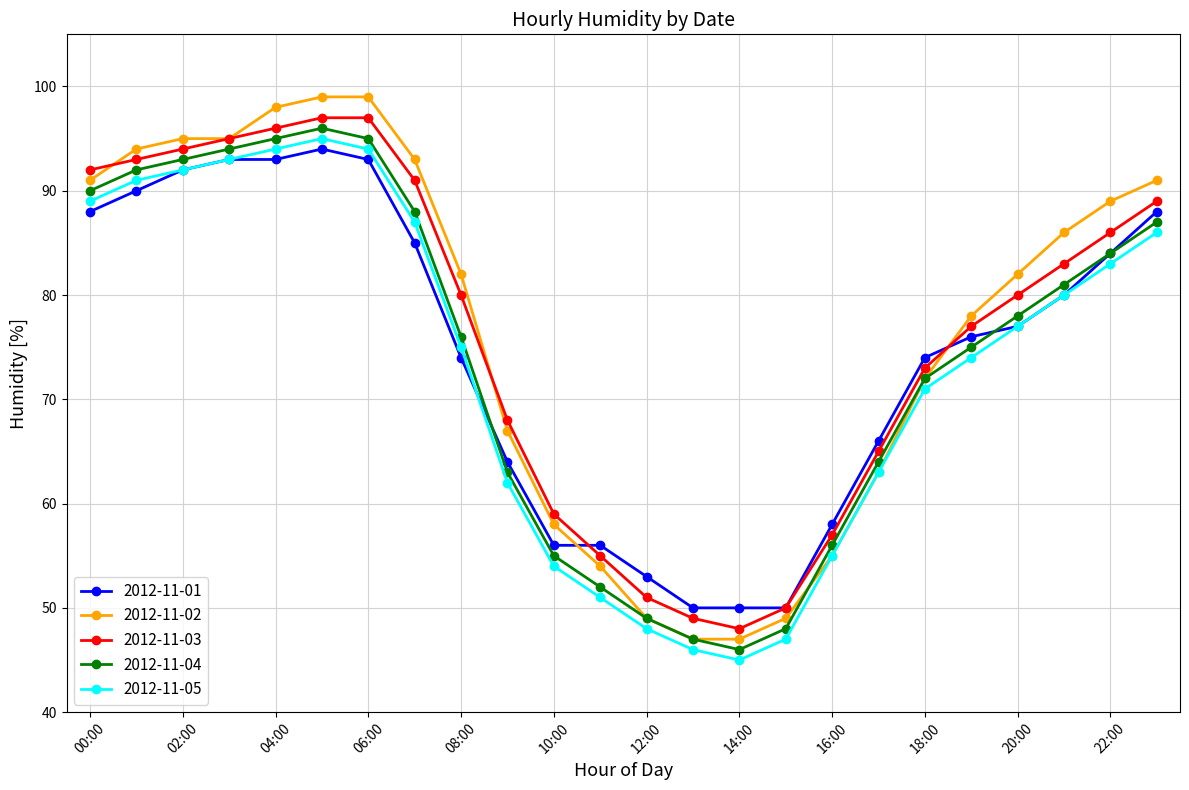

What is the difference between the second highest and second lowest values in the 2012-11-05 series?

48